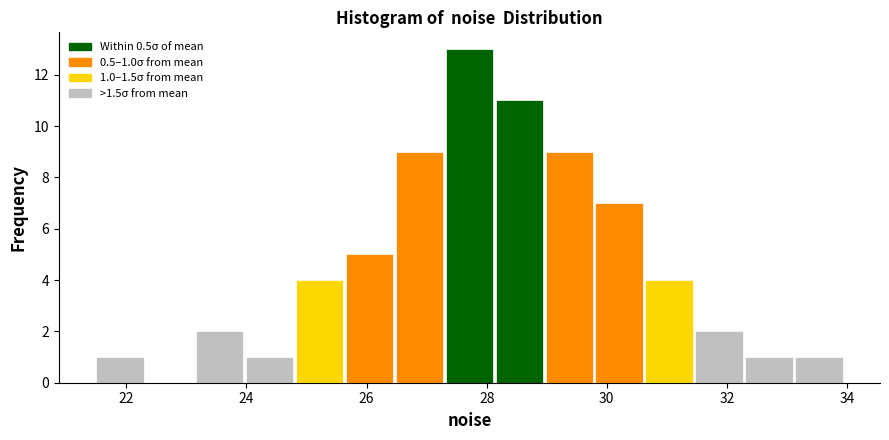

Which range on the x-axis has the tallest bar?

27.2 to 28.2